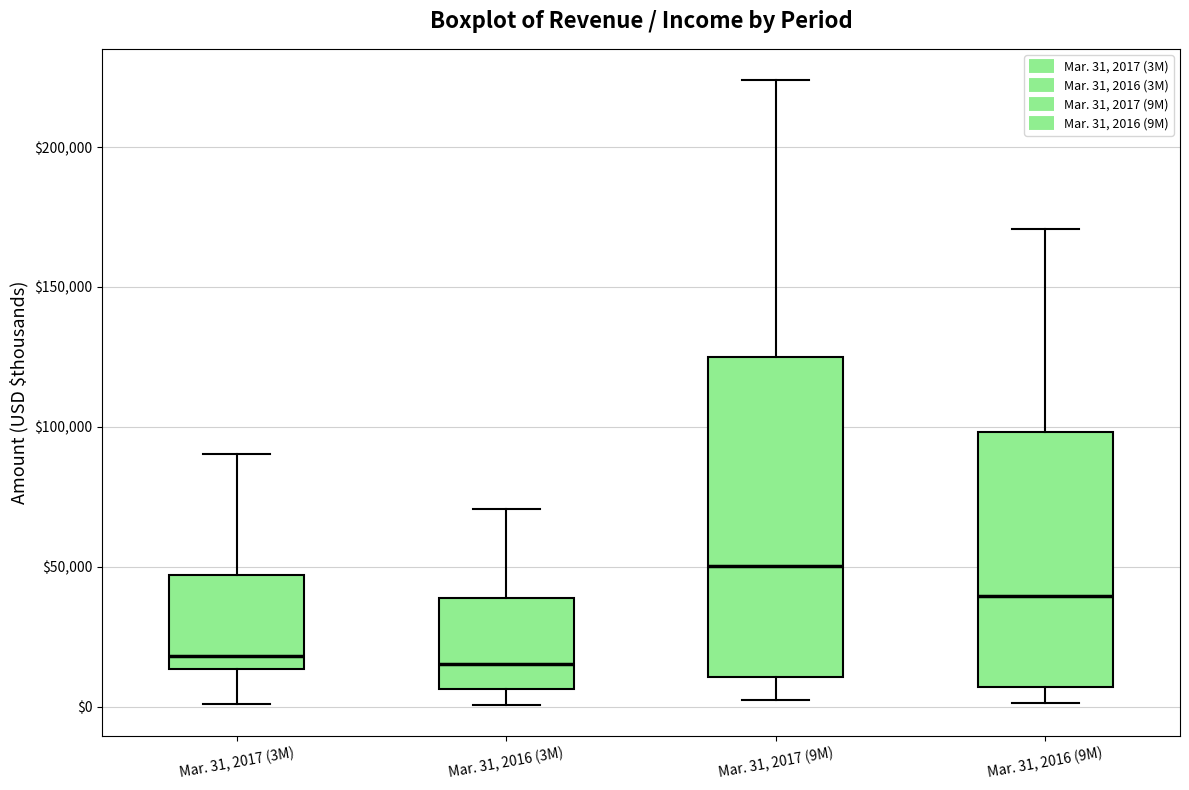

Which box's median line is the highest?

Mar. 31, 2017 (9M)